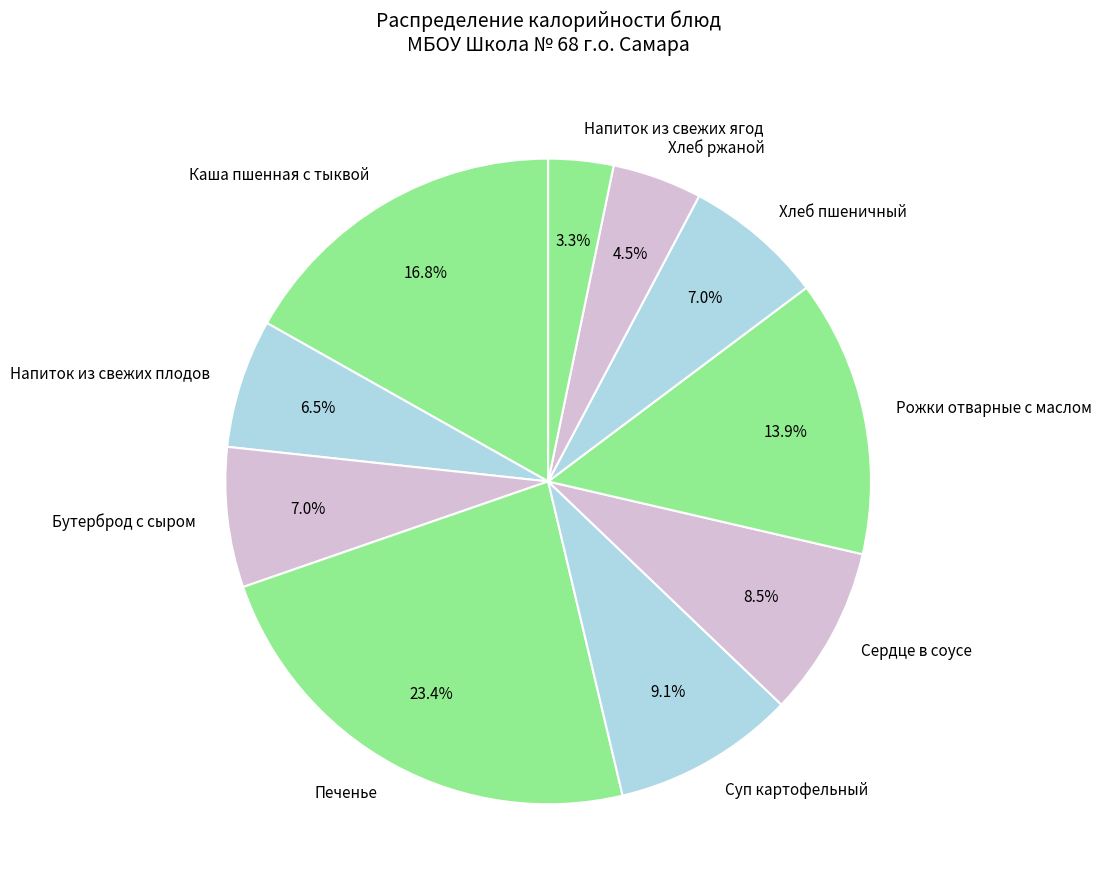

To the nearest percent, what is the average slice percentage?

10%